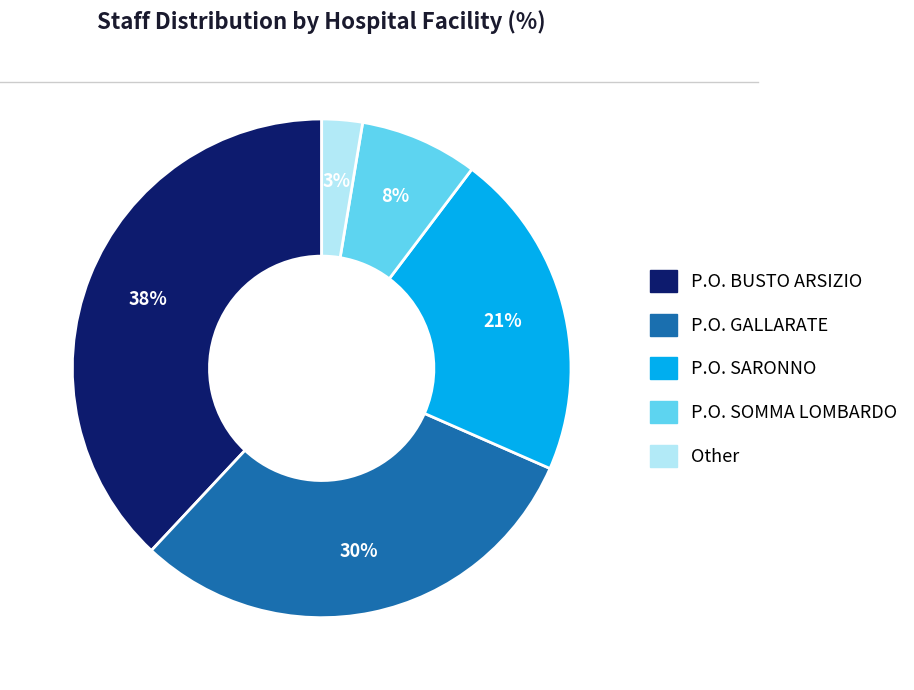

To the nearest percent, what is the average slice percentage?

20%